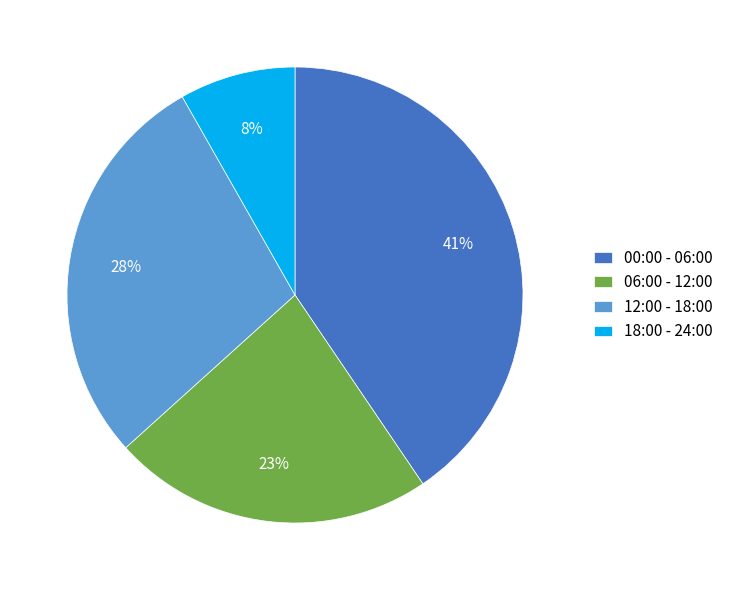

To the nearest percent, what portion does 18:00 - 24:00 represent?

8%